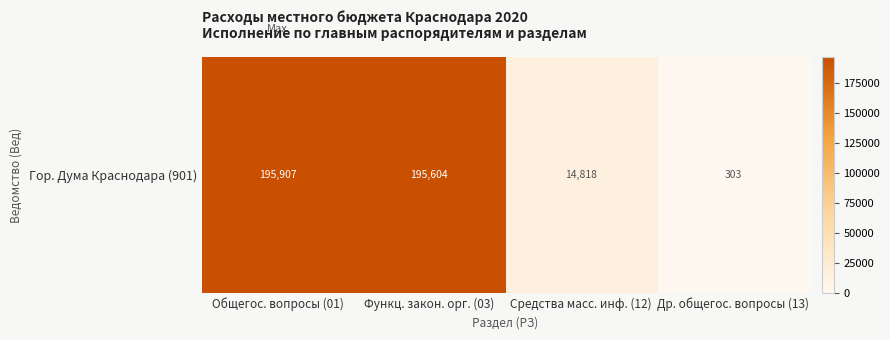

What is the change in value from Средства масс. инф. (12) to Др. общегос. вопросы (13)?

-14515